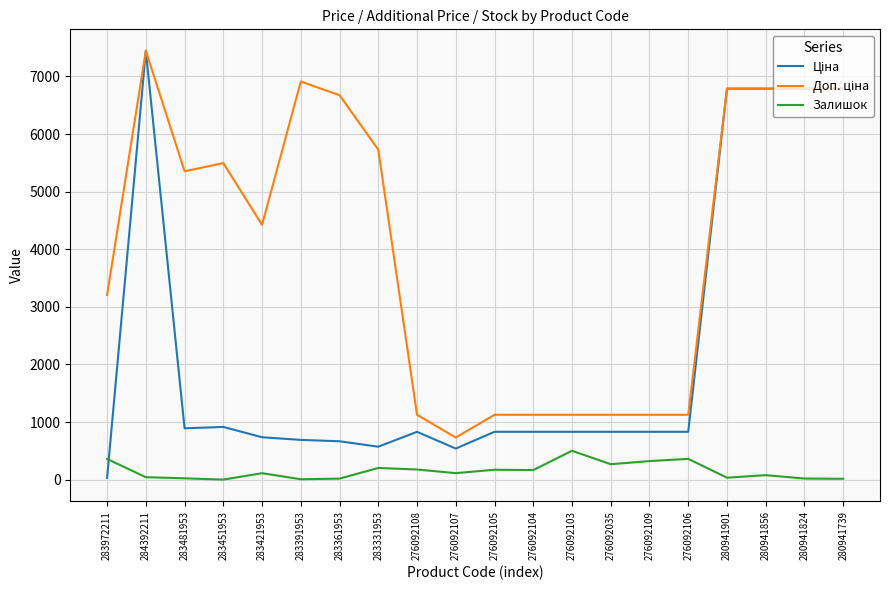

What is the maximum value shown in the chart?

7444.6